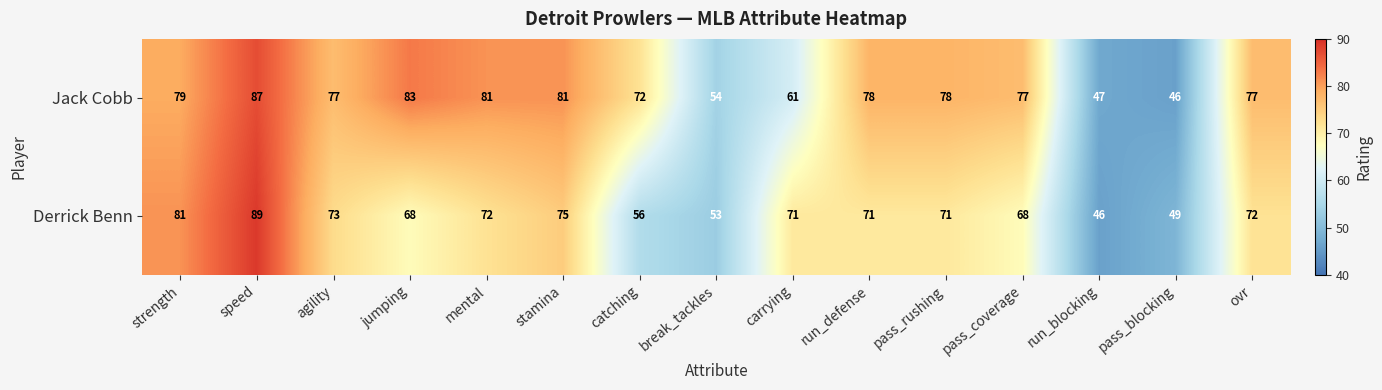

Which series has the largest total across all categories?

Jack Cobb